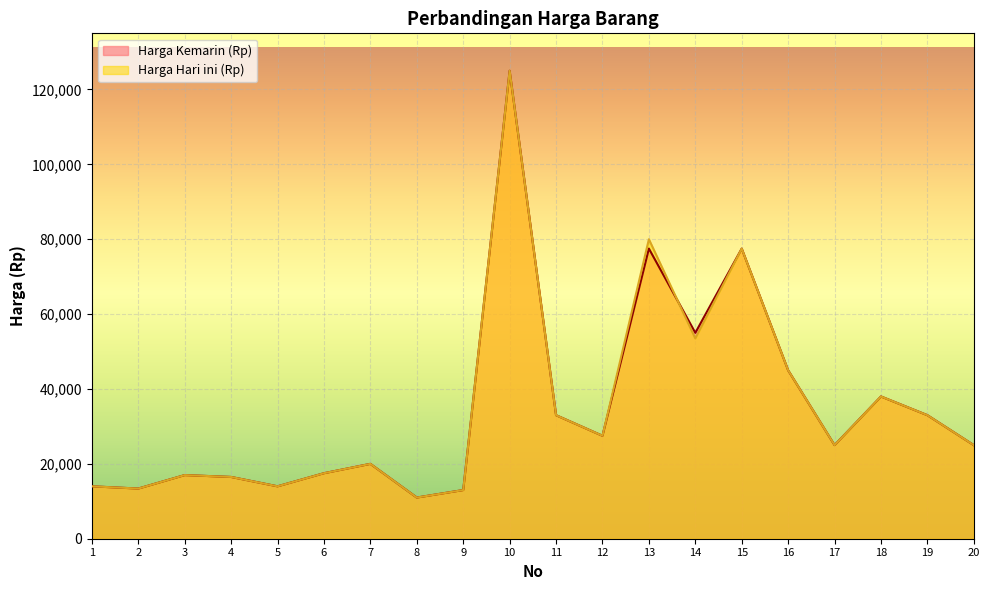

Which series ends up on top after the final intersection of Harga Kemarin (Rp) and Harga Hari ini (Rp)?

Harga Kemarin (Rp)